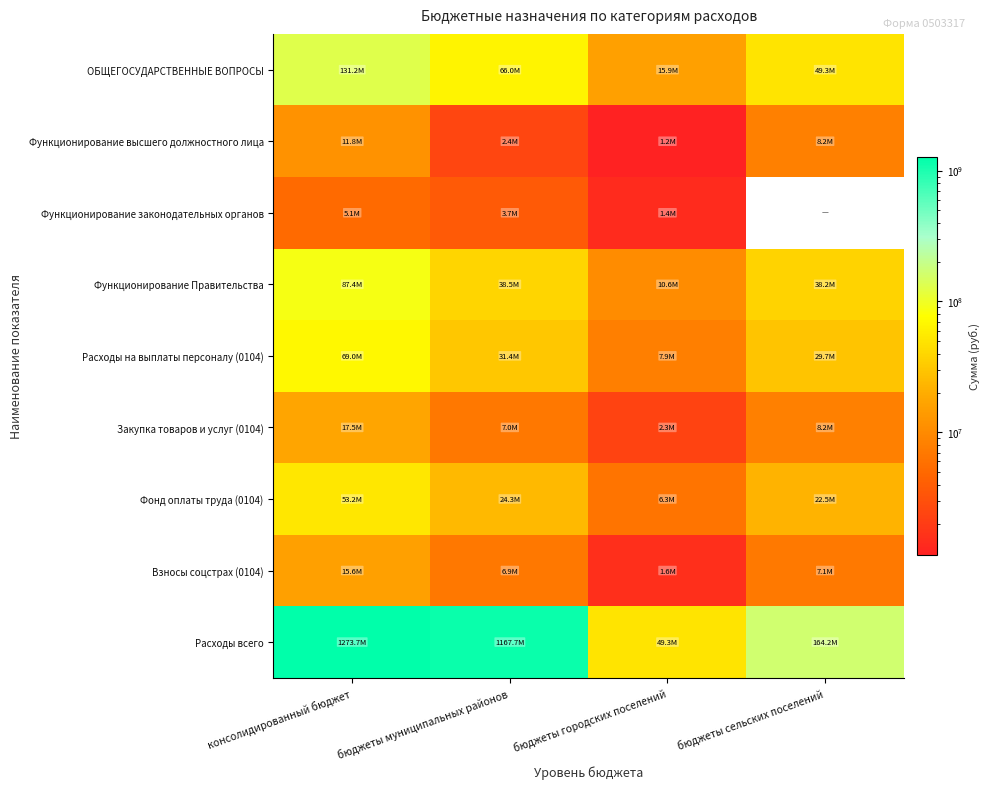

How many data points in Функционирование Правительства are less than 38526000?

2